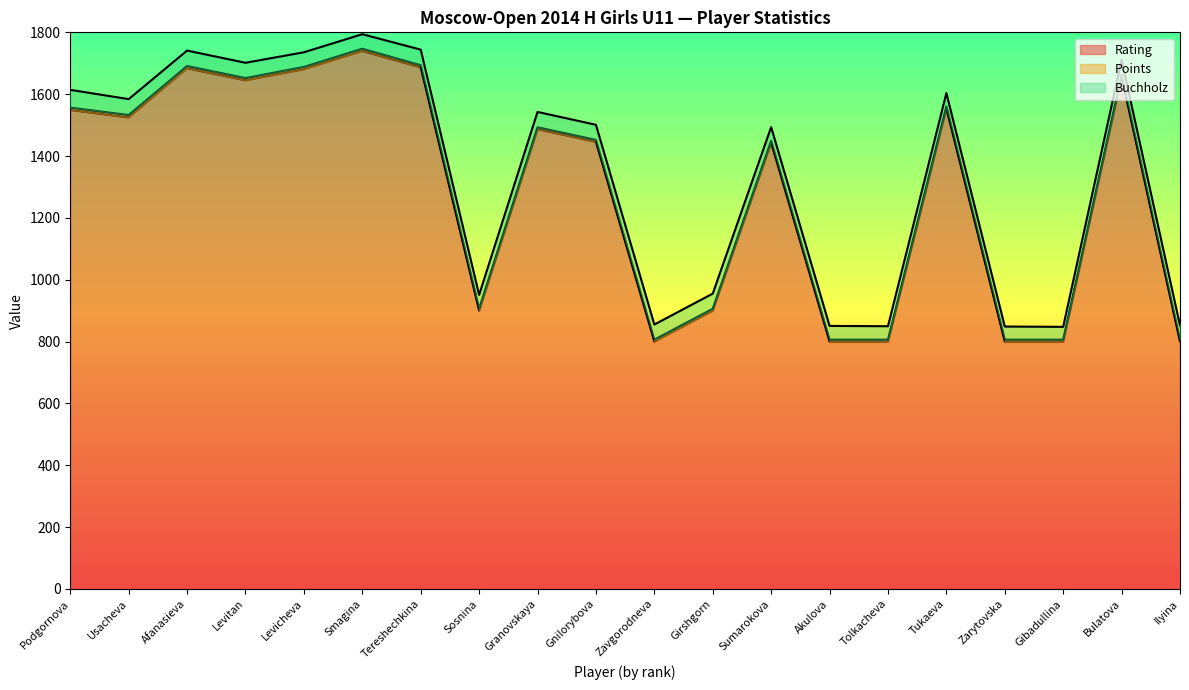

Between Girshgorn and Tolkacheva, which series saw the biggest shift?

Rating